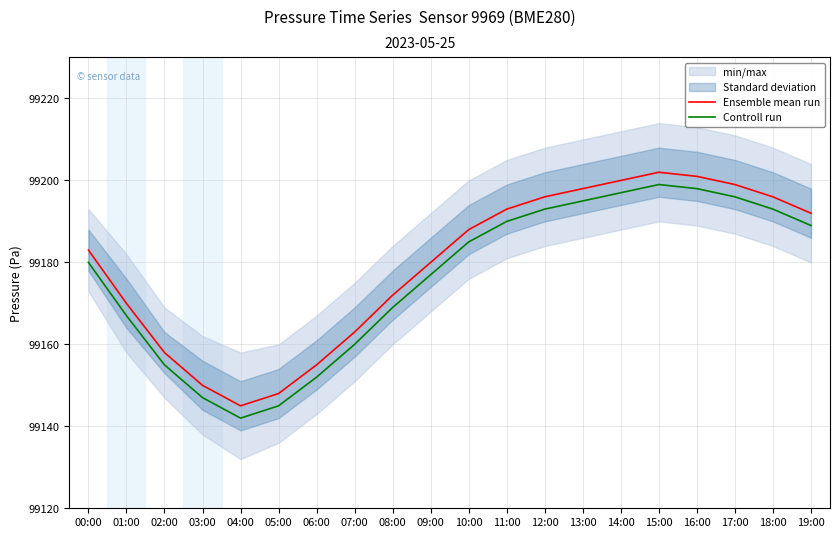

Between 00:00 and 15:00, which is larger?

15:00